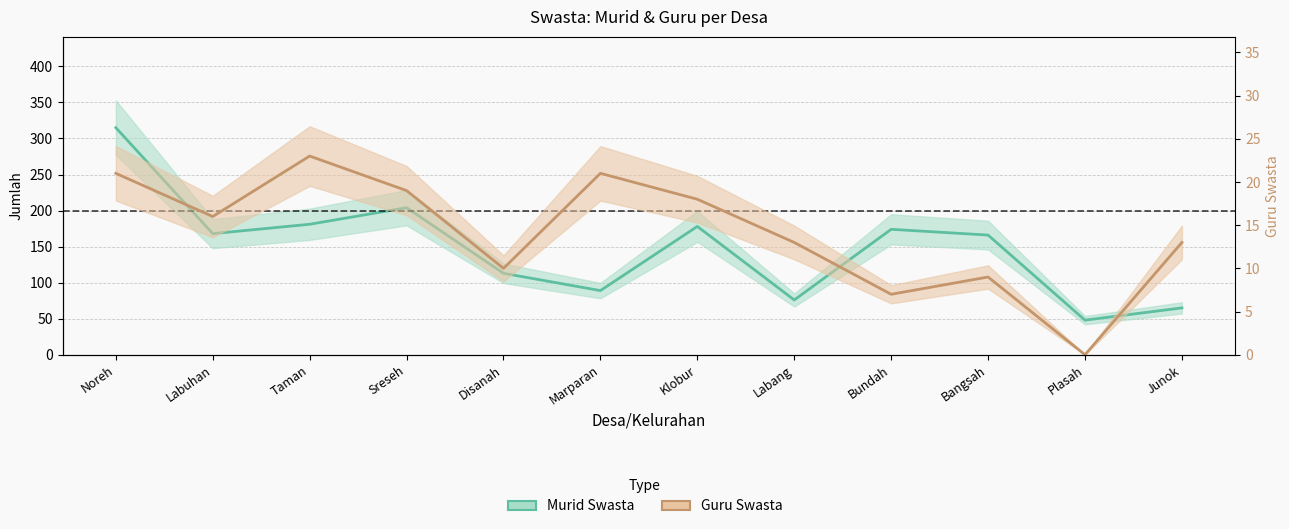

How many data points in Murid Swasta are less than 168?

6